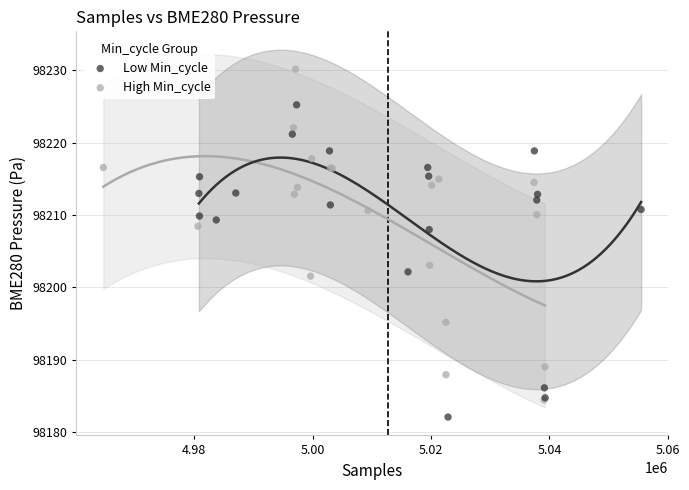

Which series has the largest Y range (max minus min)?

High Min_cycle